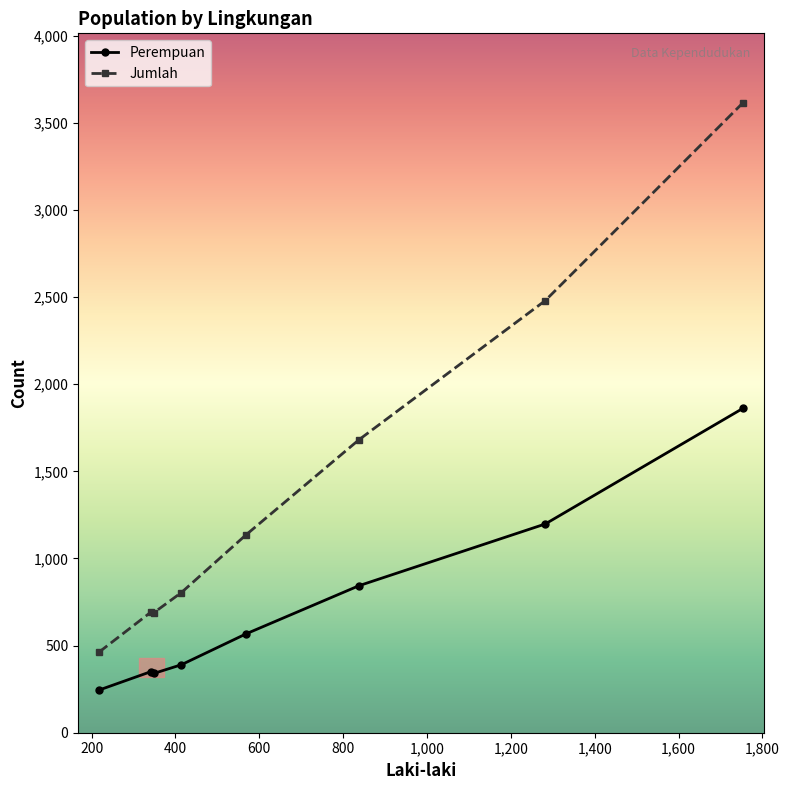

What is the value of the Perempuan point at the 6th from the left?

844